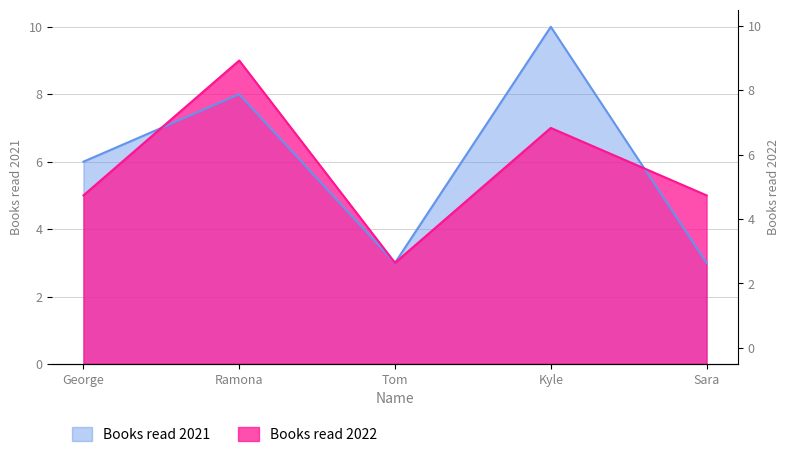

How many data points in Books read 2022 are less than 5?

1